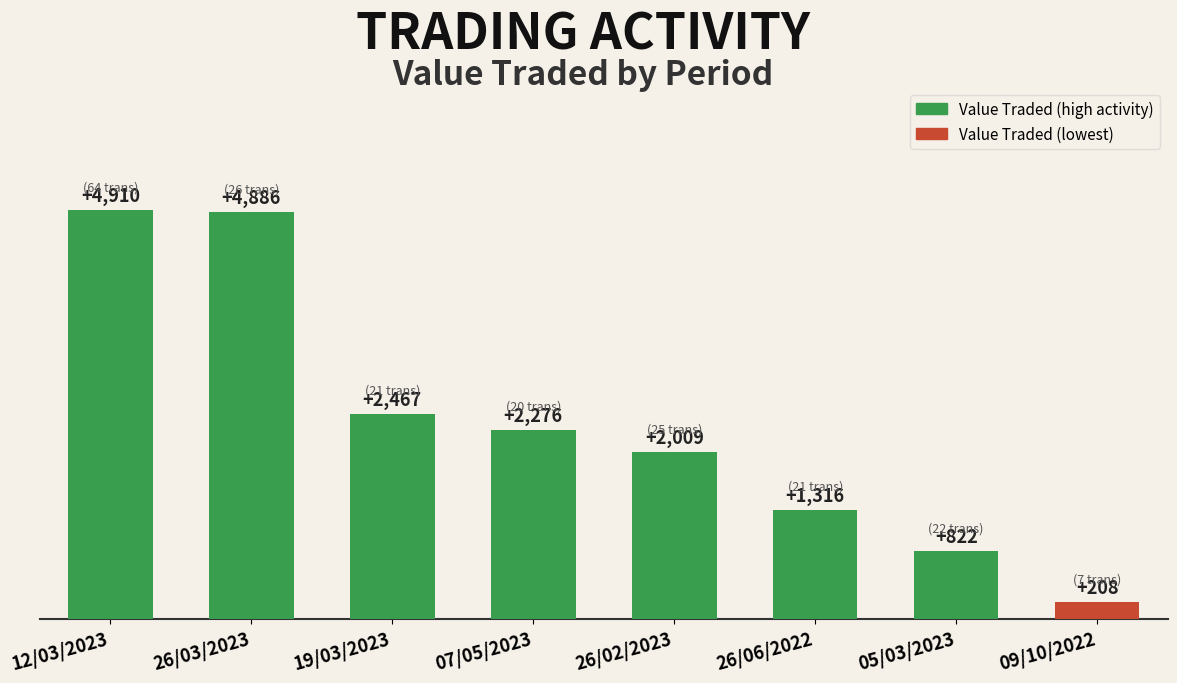

List the labels in order of value, smallest first.

09/10/2022, 05/03/2023, 26/06/2022, 26/02/2023, 07/05/2023, 19/03/2023, 26/03/2023, 12/03/2023